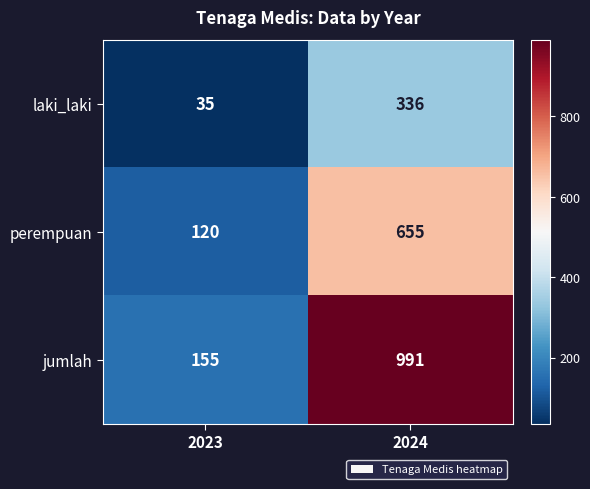

Is the value of laki_laki at 2023 greater than the value of jumlah at 2023?

No